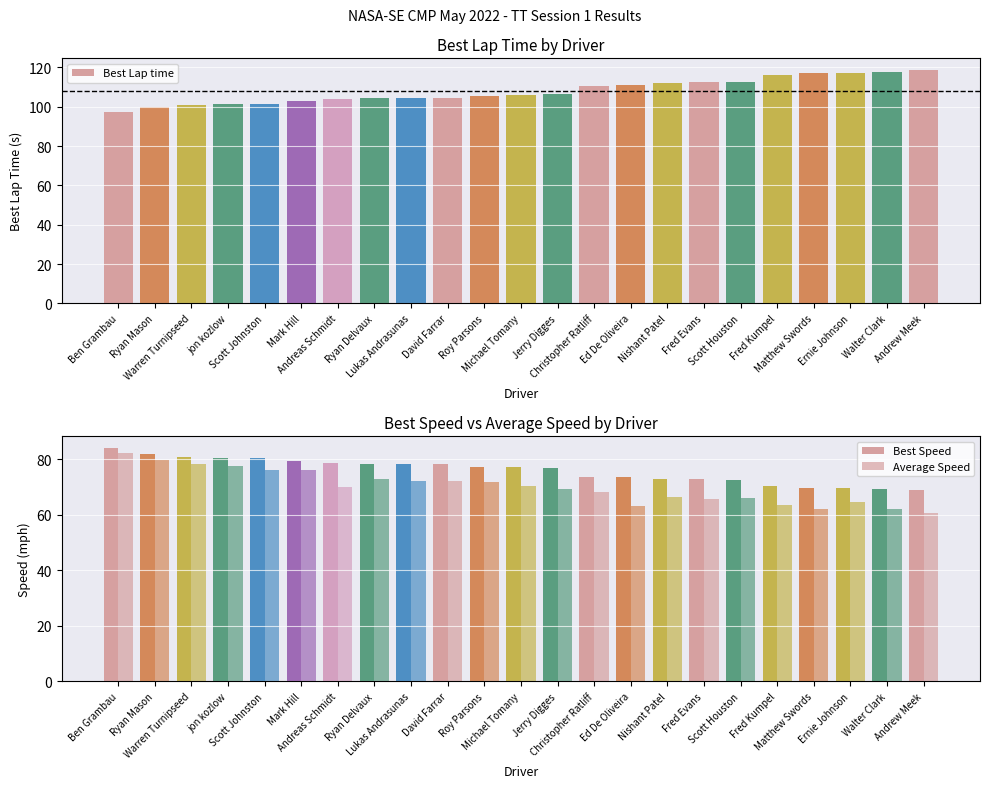

The value of Average Speed at Fred Evans is 91.8. True or false?

False